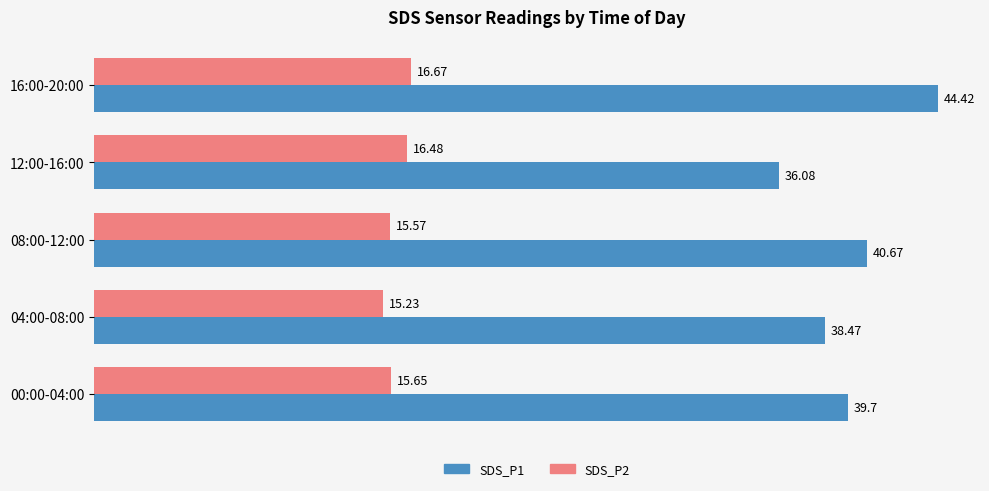

What is the minimum value for SDS_P2?

15.2